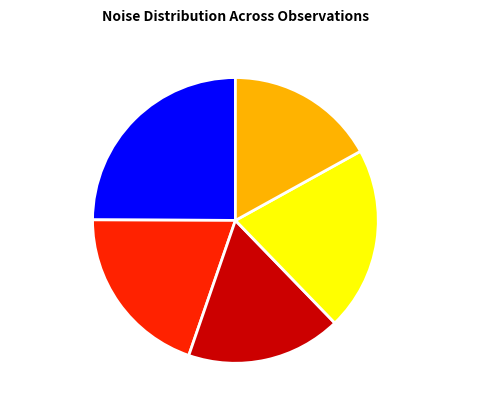

Which slice is the smallest?

20160212173205670